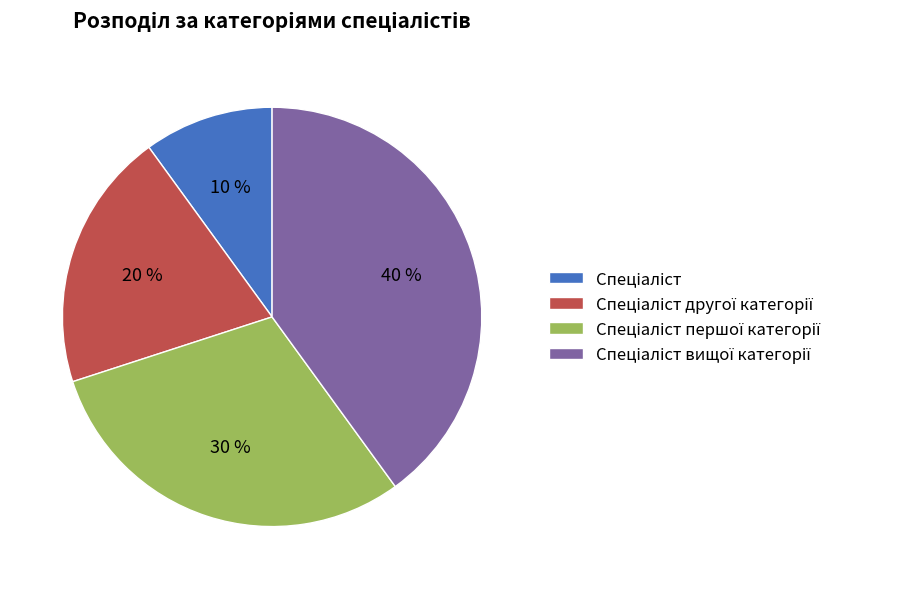

Is there any slice that represents more than half of the pie?

No